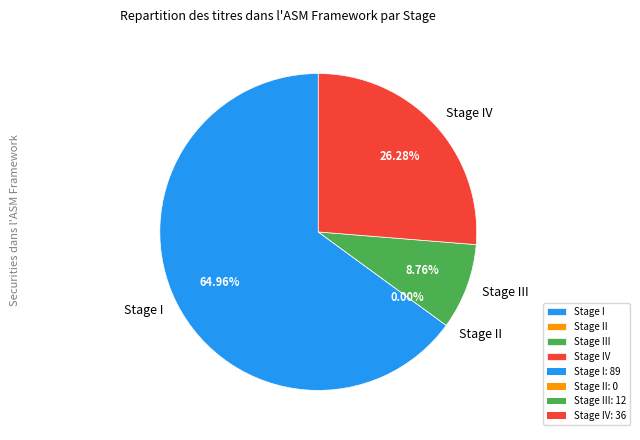

Count the number of slices in the pie.

4